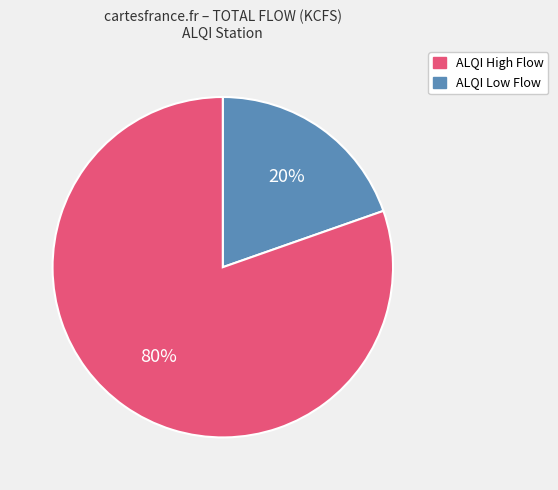

To the nearest percent, what is the average slice percentage?

50%